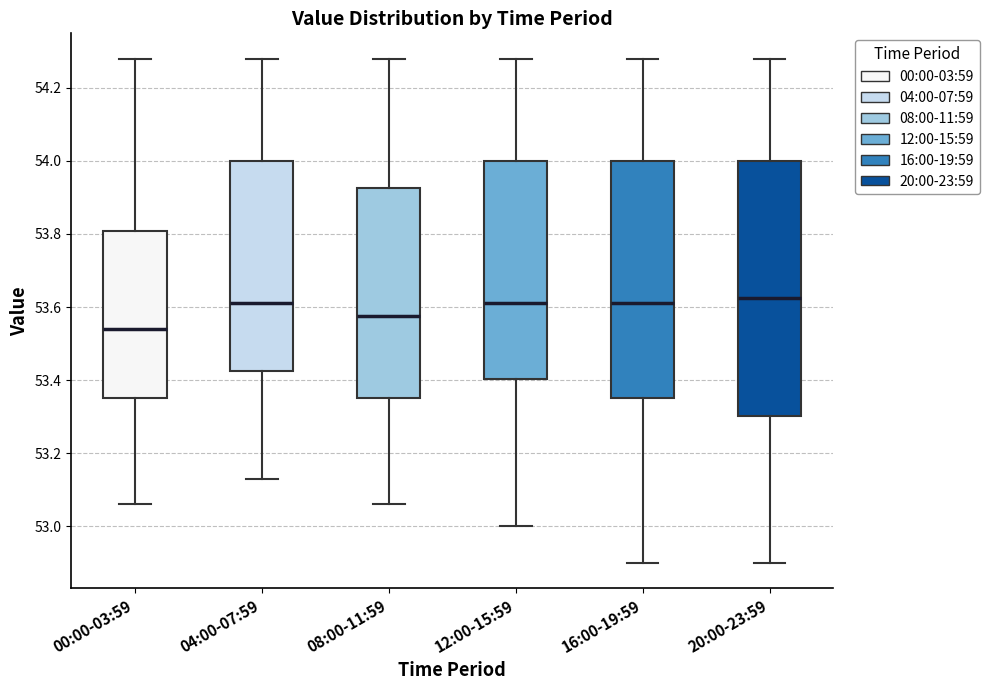

Comparing the boxes themselves (not the whiskers), which one is the tallest?

20:00-23:59